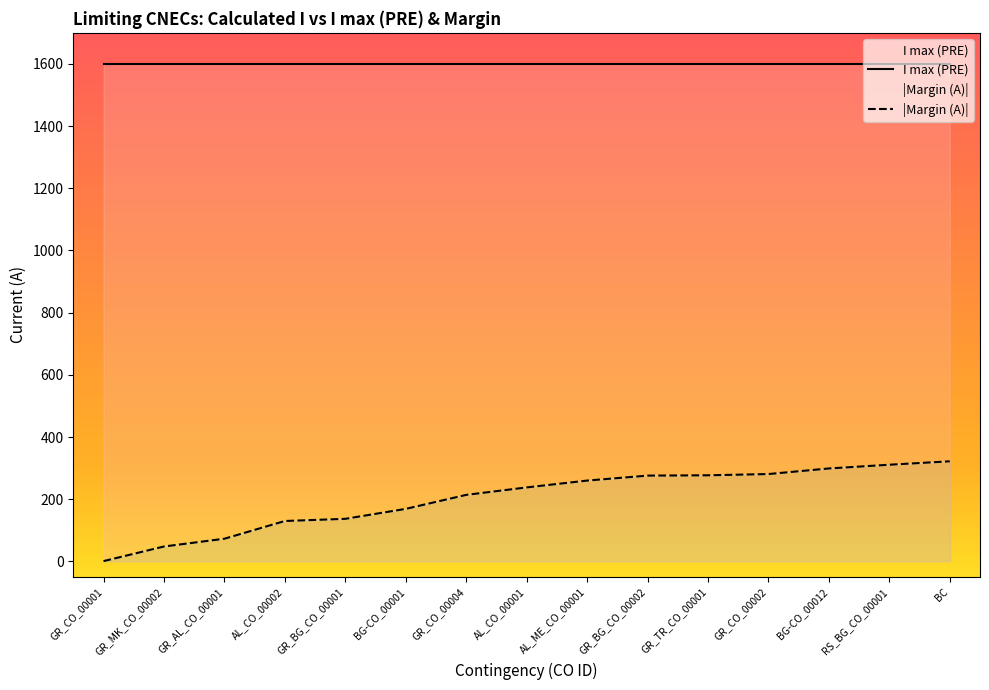

Reading left to right, transcribe all the data shown in this chart.

GR_CO_00001=1	GR_MK_CO_00002=48	GR_AL_CO_00001=73	AL_CO_00002=130	GR_BG_CO_00001=137	BG-CO_00001=169	GR_CO_00004=214	AL_CO_00001=238	AL_ME_CO_00001=260	GR_BG_CO_00002=276	GR_TR_CO_00001=277	GR_CO_00002=281	BG-CO_00012=299	RS_BG_CO_00001=311	BC=322